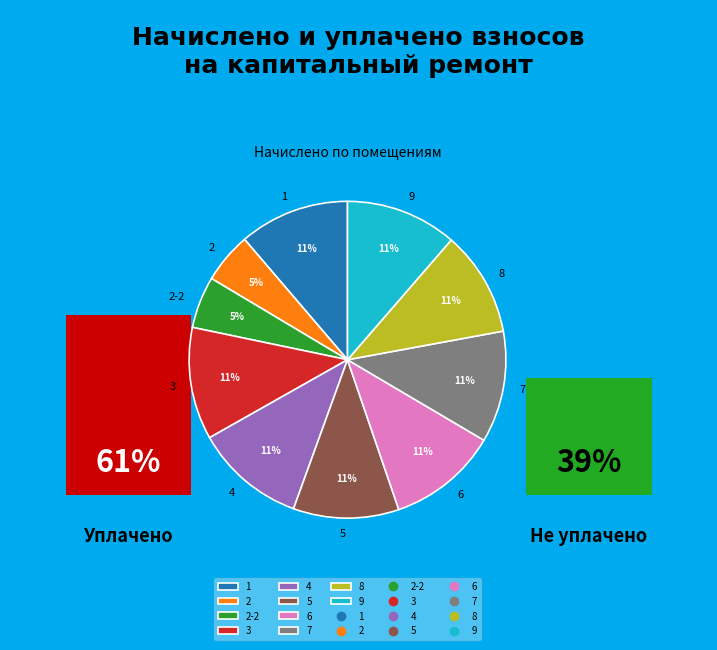

To the nearest percent, what percentage of the pie is 9?

11%